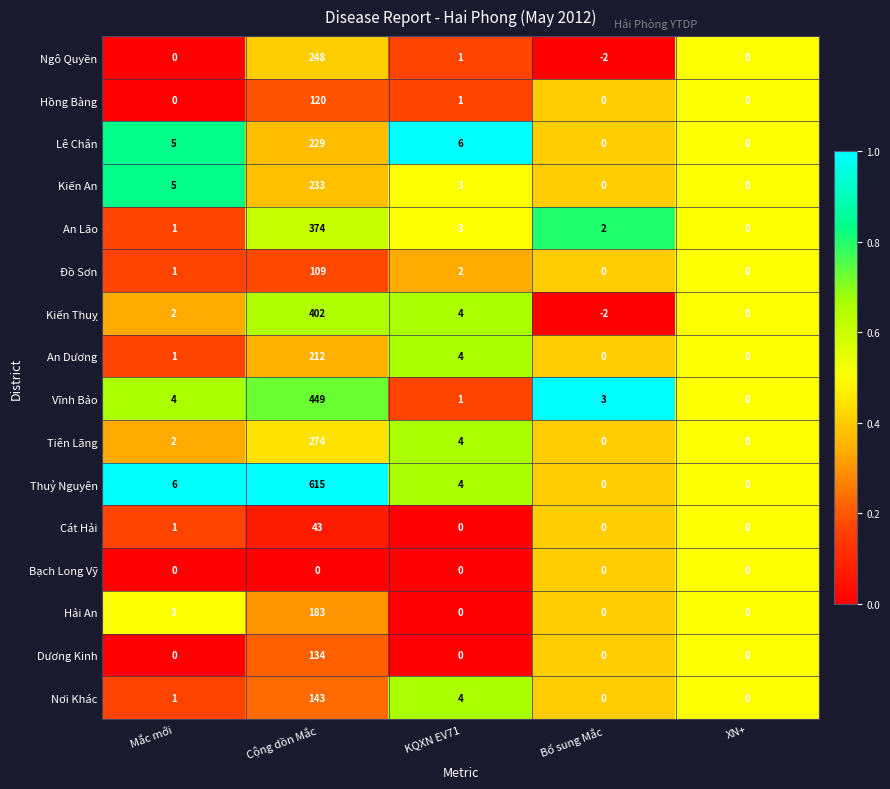

The value of Thuỷ Nguyên at Bổ sung Mắc is -185. True or false?

False